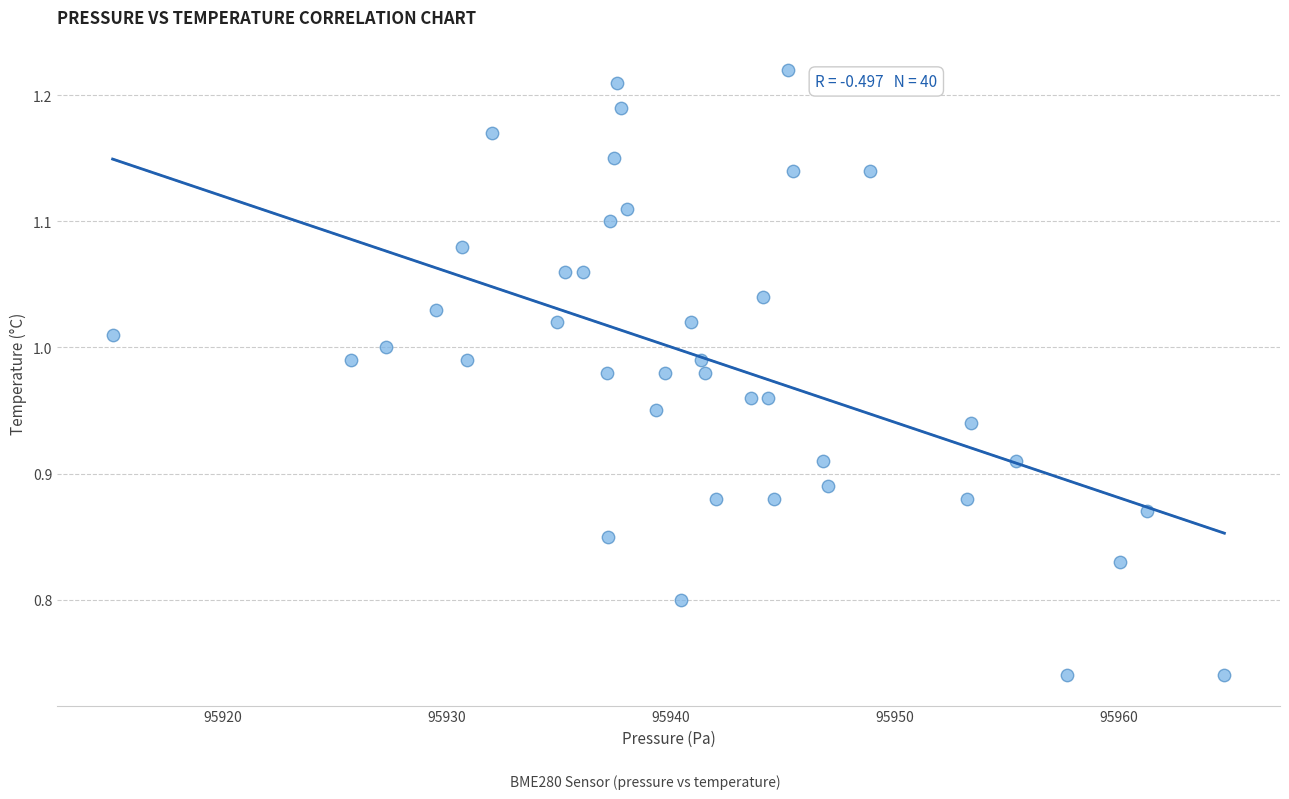

What is the range of X values (max minus min)?

49.7